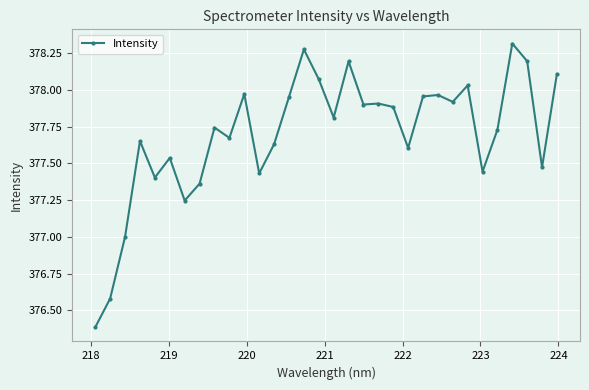

What is the minimum value shown in the chart?

376.4